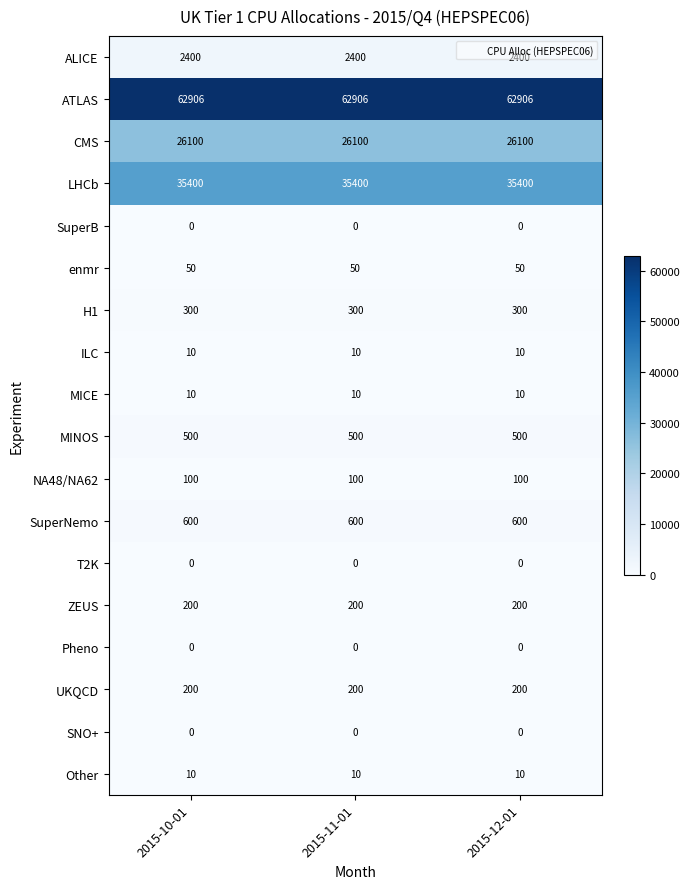

At how many categories does at least one series exceed 61685?

3